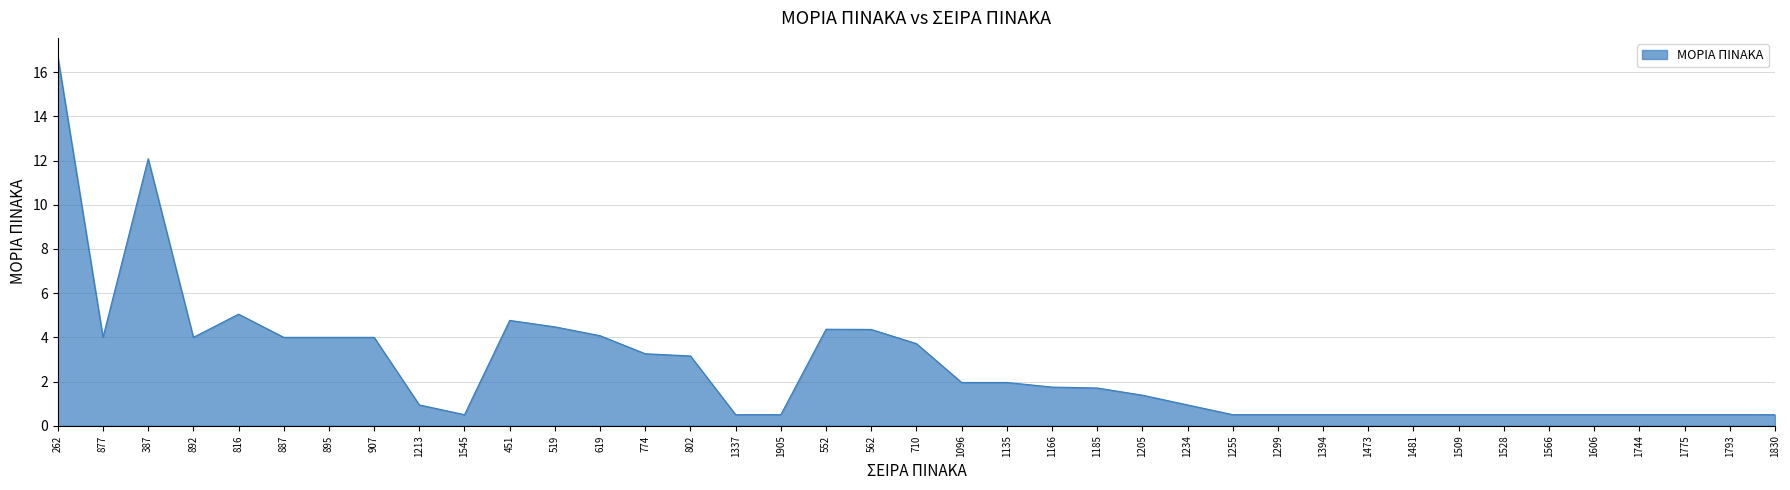

Is it true that the value at 907 is 6.4?

False